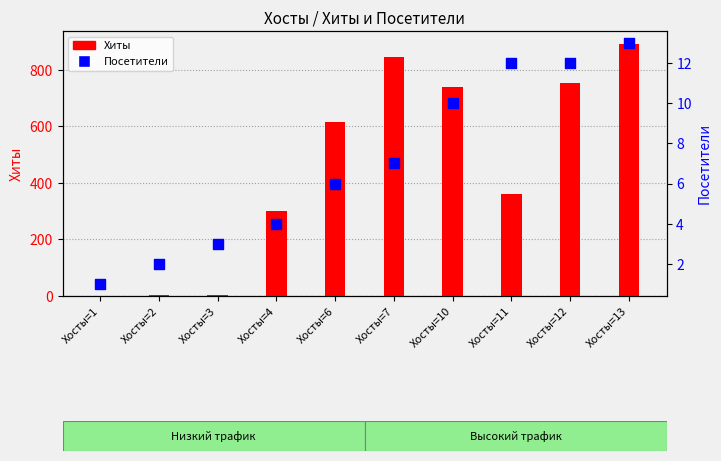

Which series has the largest total across all categories?

Хиты